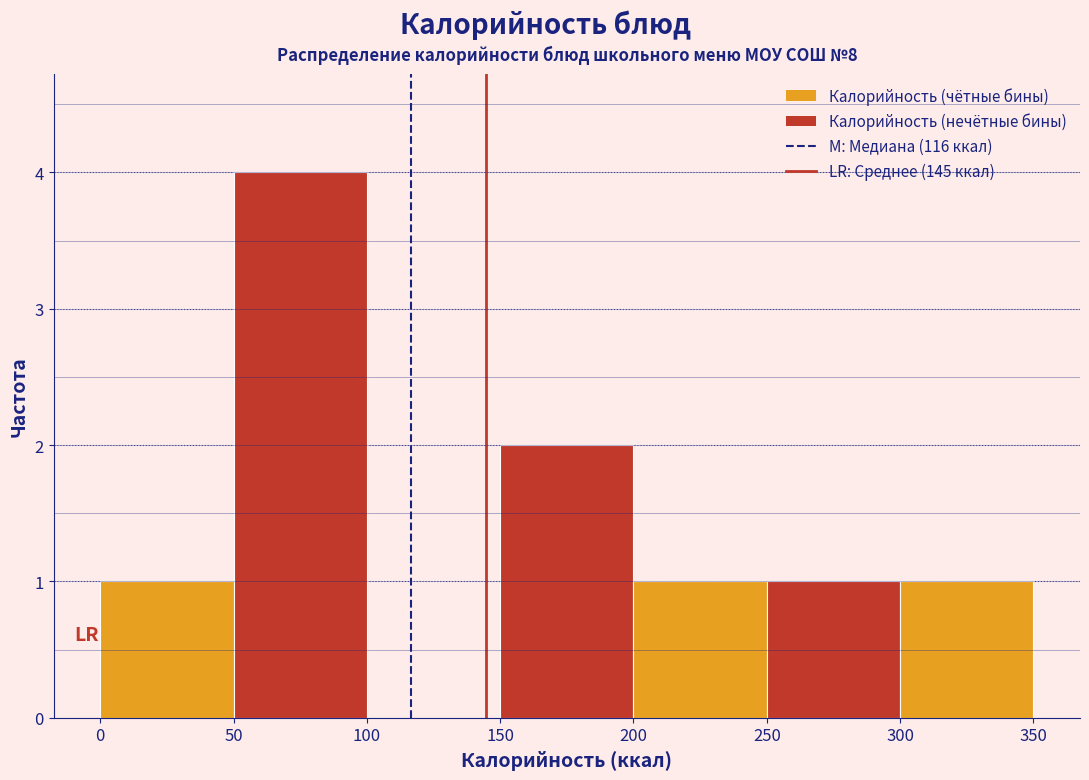

How tall is the bar that spans 0 to 50 on the x-axis? The values are not printed on the chart, so give them approximately, as read against the axis.

1